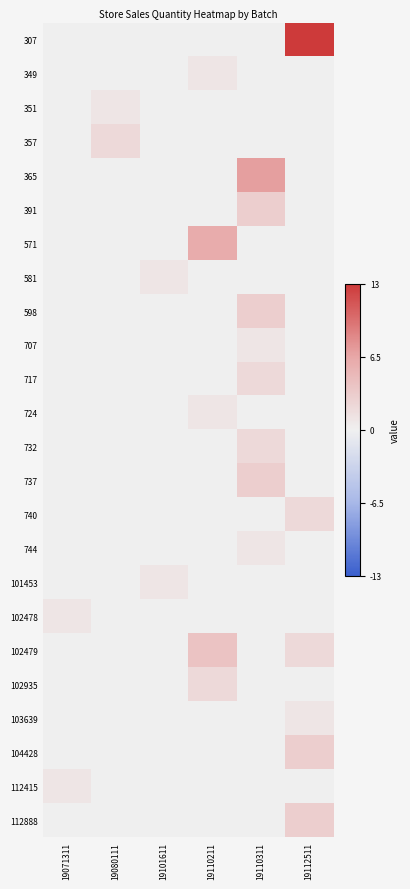

Between 19112511 and 19071311, which is larger?

19112511